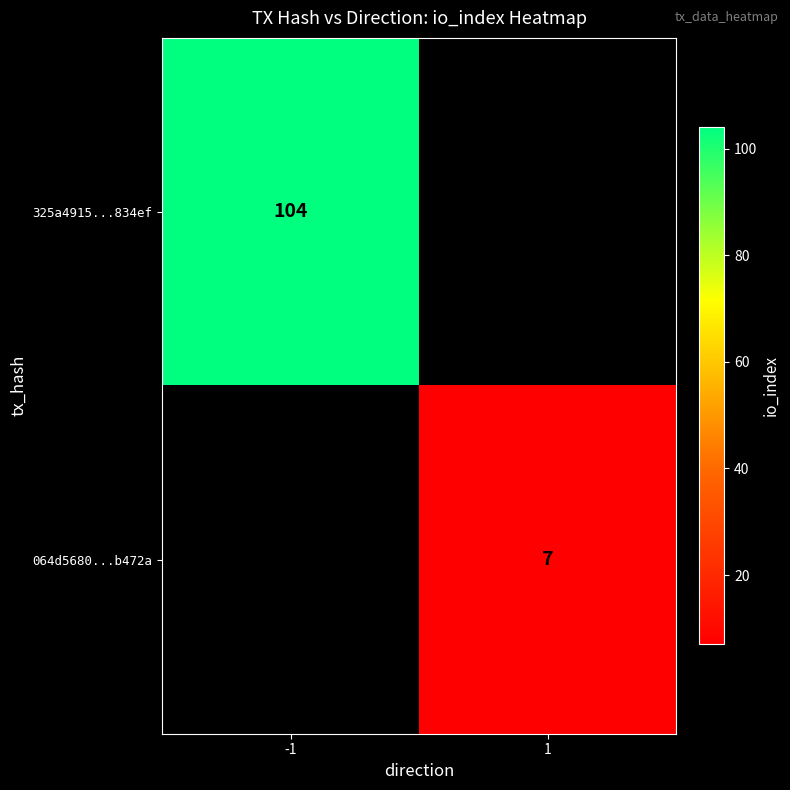

Is the value of 064d5680...b472a at 1 greater than the value of 325a4915...834ef at -1?

No